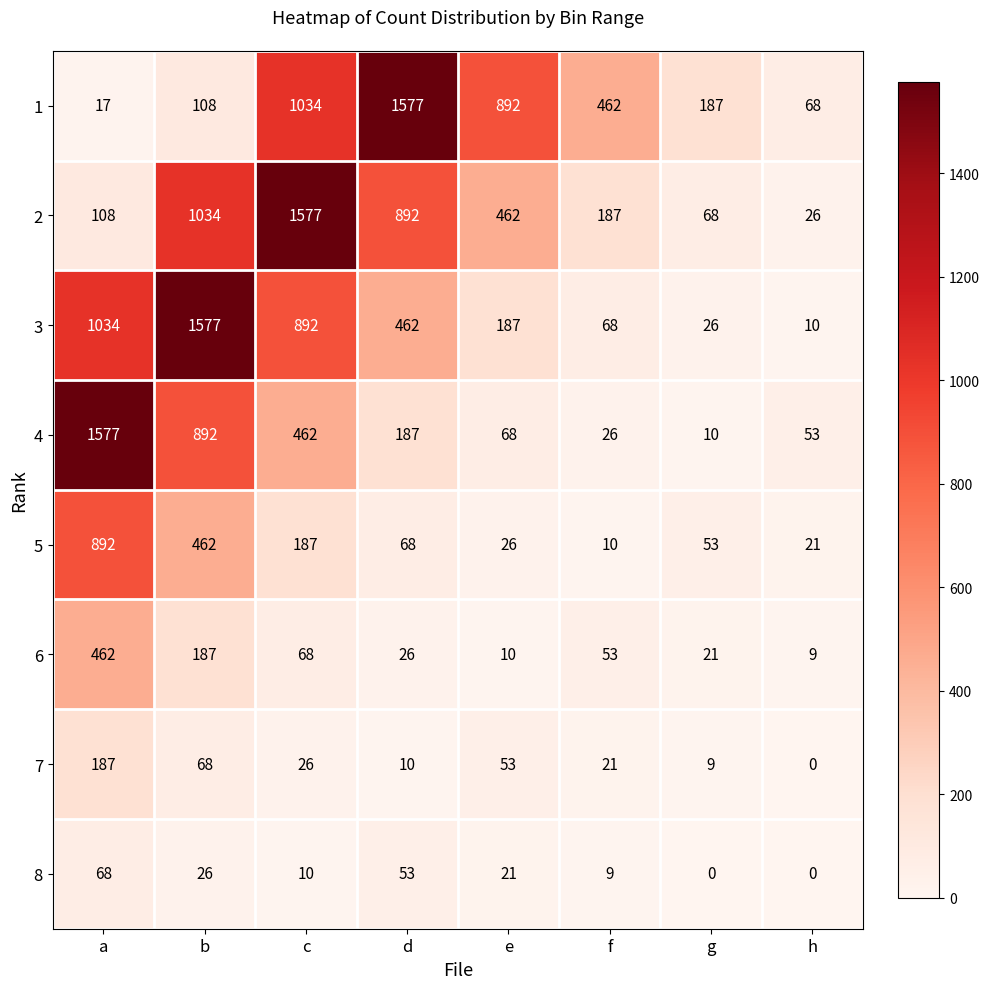

The 7 series shows 39 at c. True or false?

False